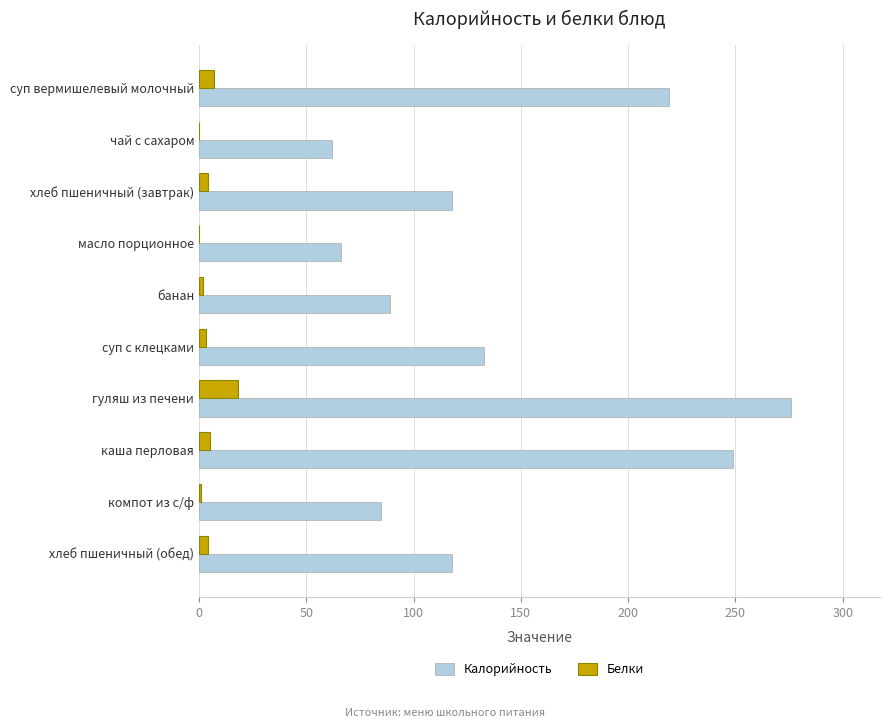

Is it true that Калорийность equals 103 at масло порционное?

False